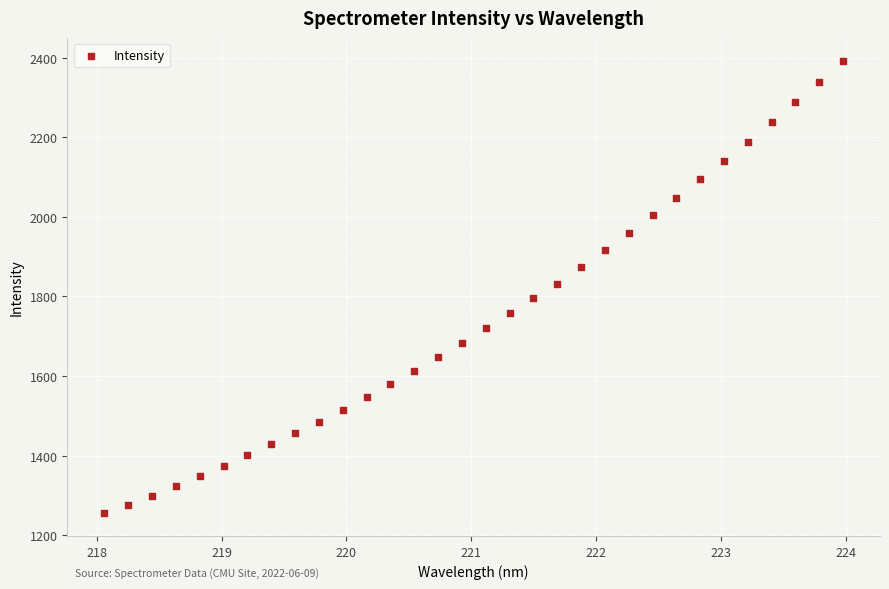

What is the range of X values (max minus min)?

5.9